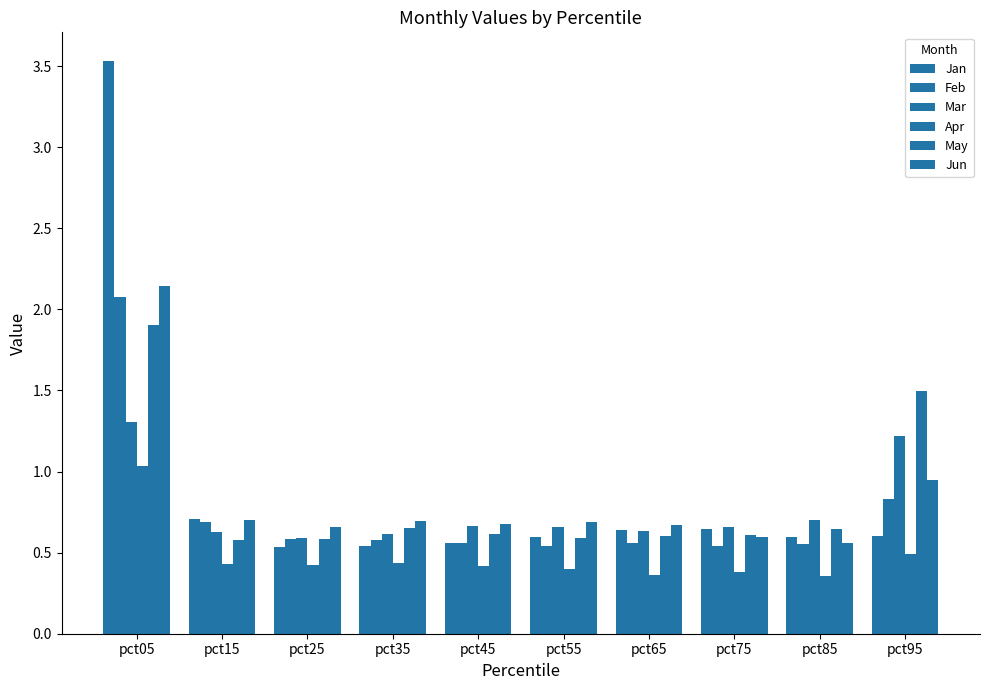

Count the number of categories in the chart.

10